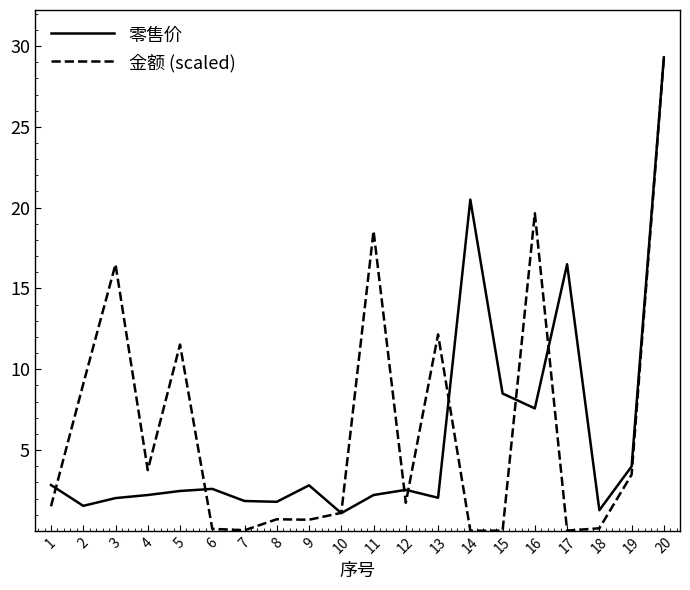

Does the chart have visible grid lines?

No